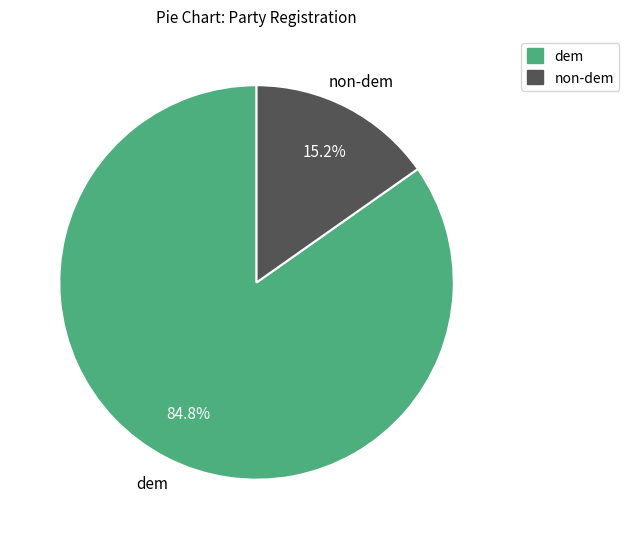

Is there any slice that represents more than half of the pie?

Yes